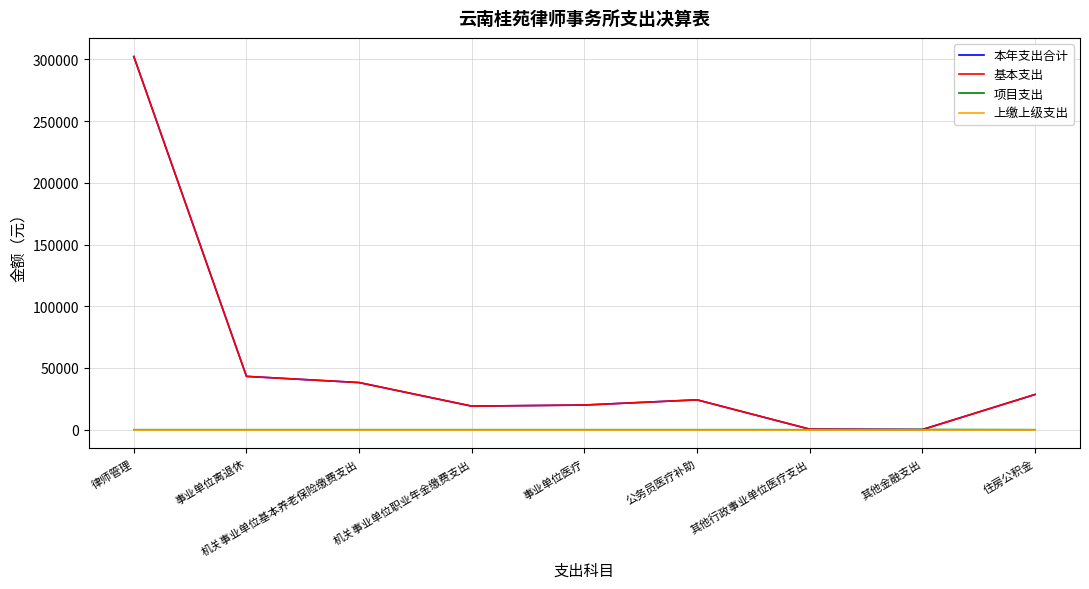

What position from the right is 机关事业单位职业年金缴费支出?

6